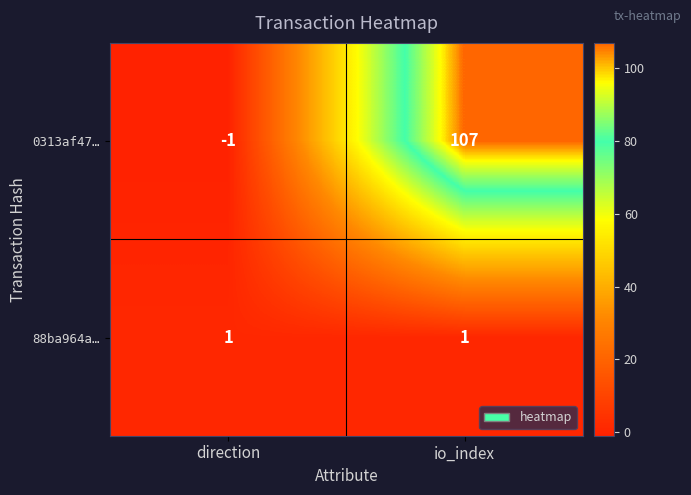

Is the value of 0313af47… at direction greater than the value of 88ba964a… at direction?

No